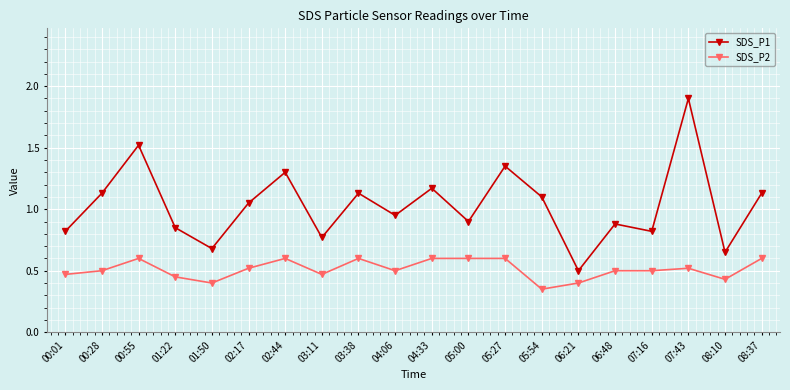

Is the value of SDS_P2 at 07:16 greater than the value of SDS_P1 at 03:11?

No